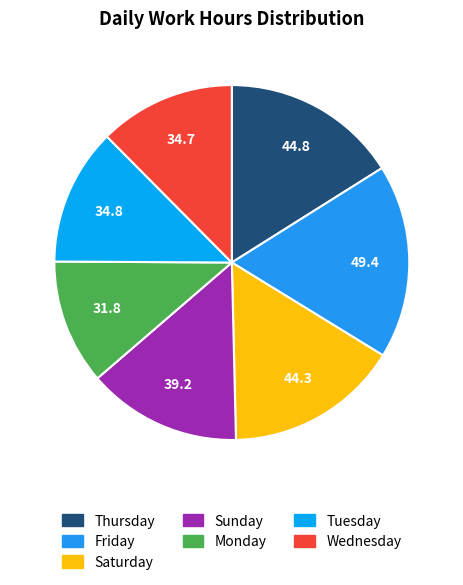

How many slices are in this pie chart?

7